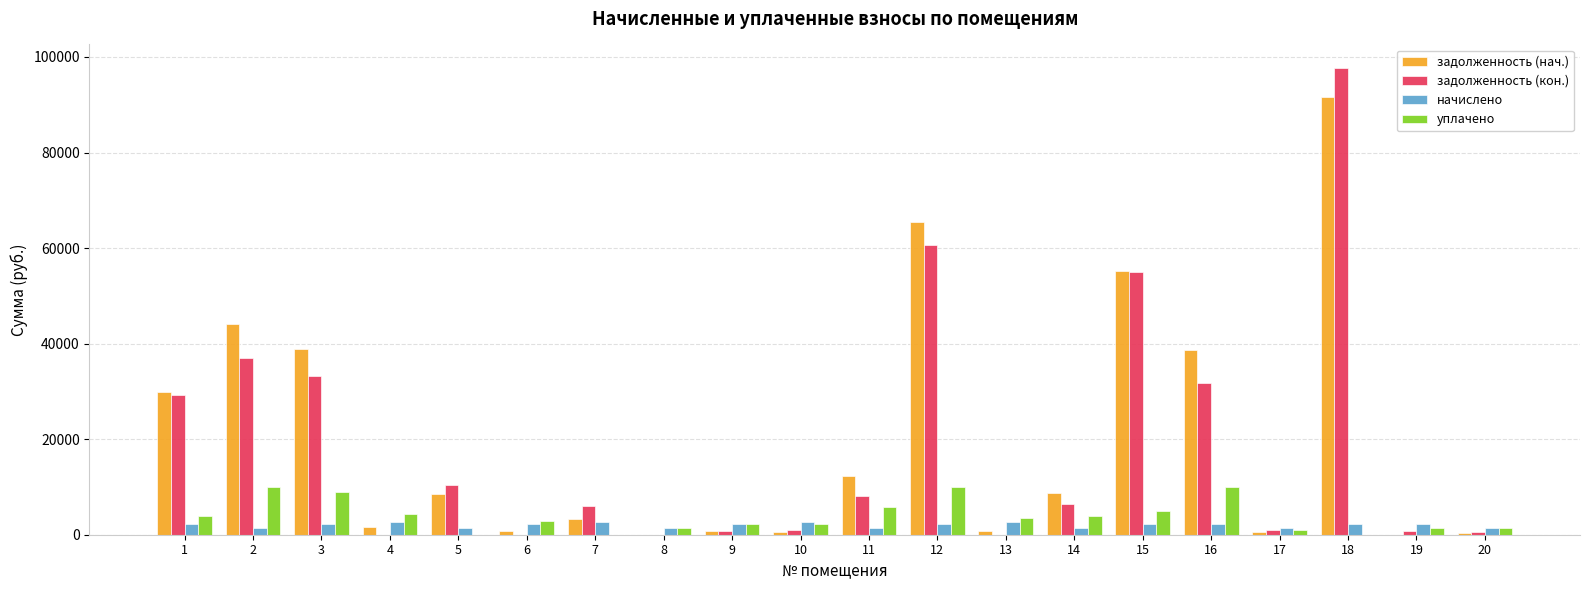

What is the highest value of the задолженность (кон.) series?

97738.4